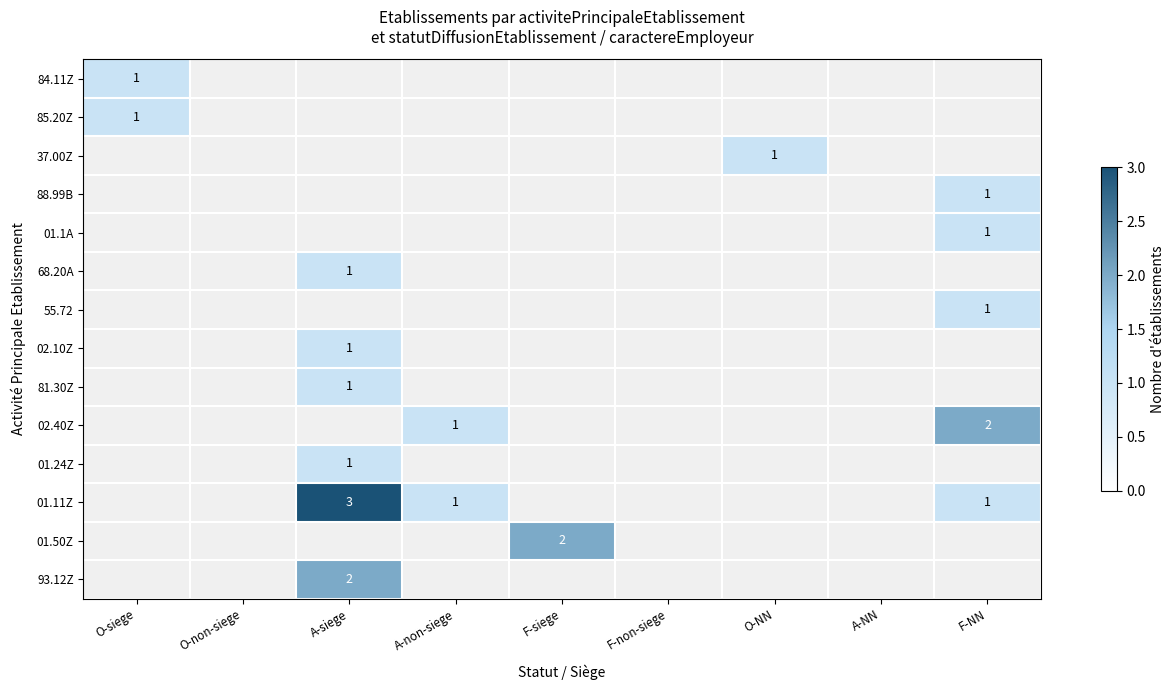

Is it true that 01.24Z equals 2 at A-siege?

False